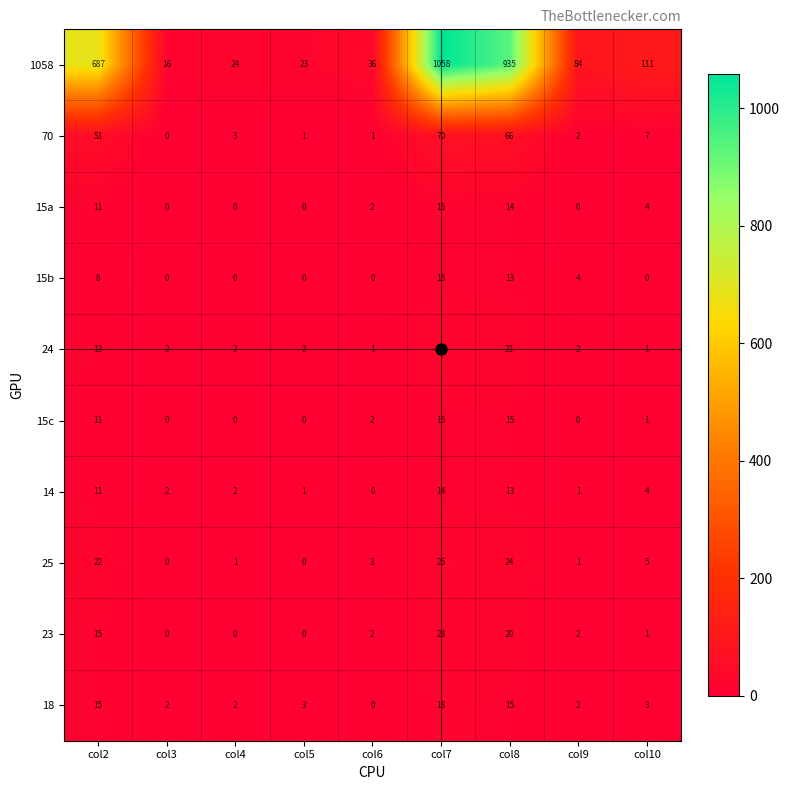

What is the sum of the 70 values at col3 and col4?

3